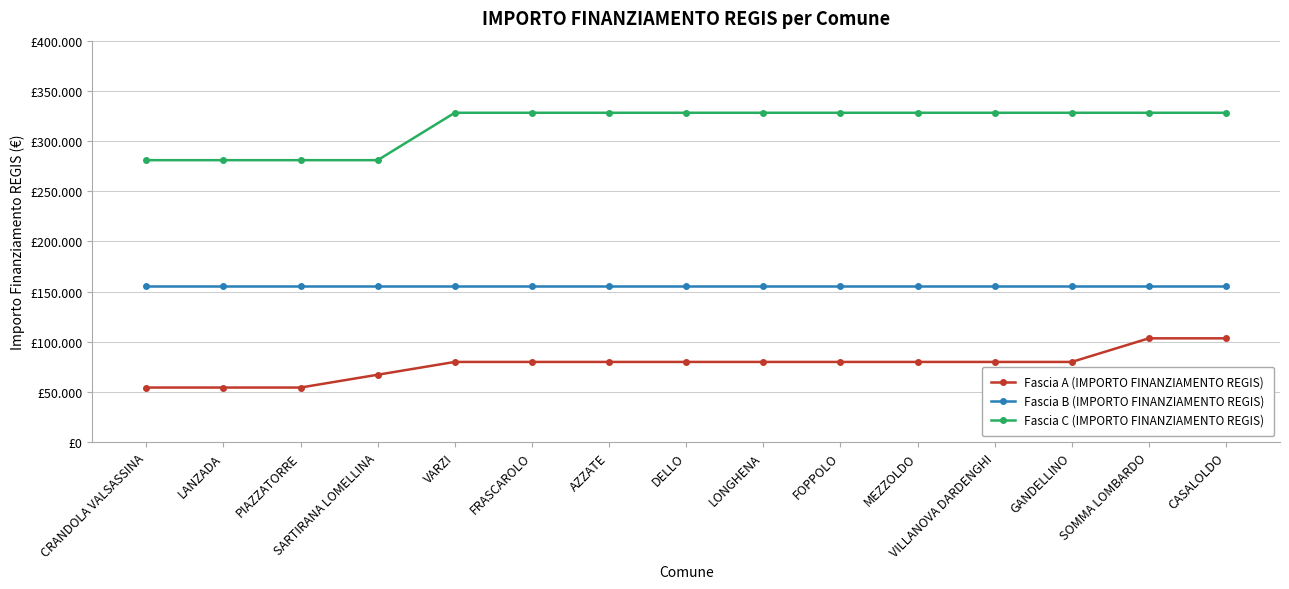

The value of Fascia B (IMPORTO FINANZIAMENTO REGIS) at CRANDOLA VALSASSINA is 229349. True or false?

False